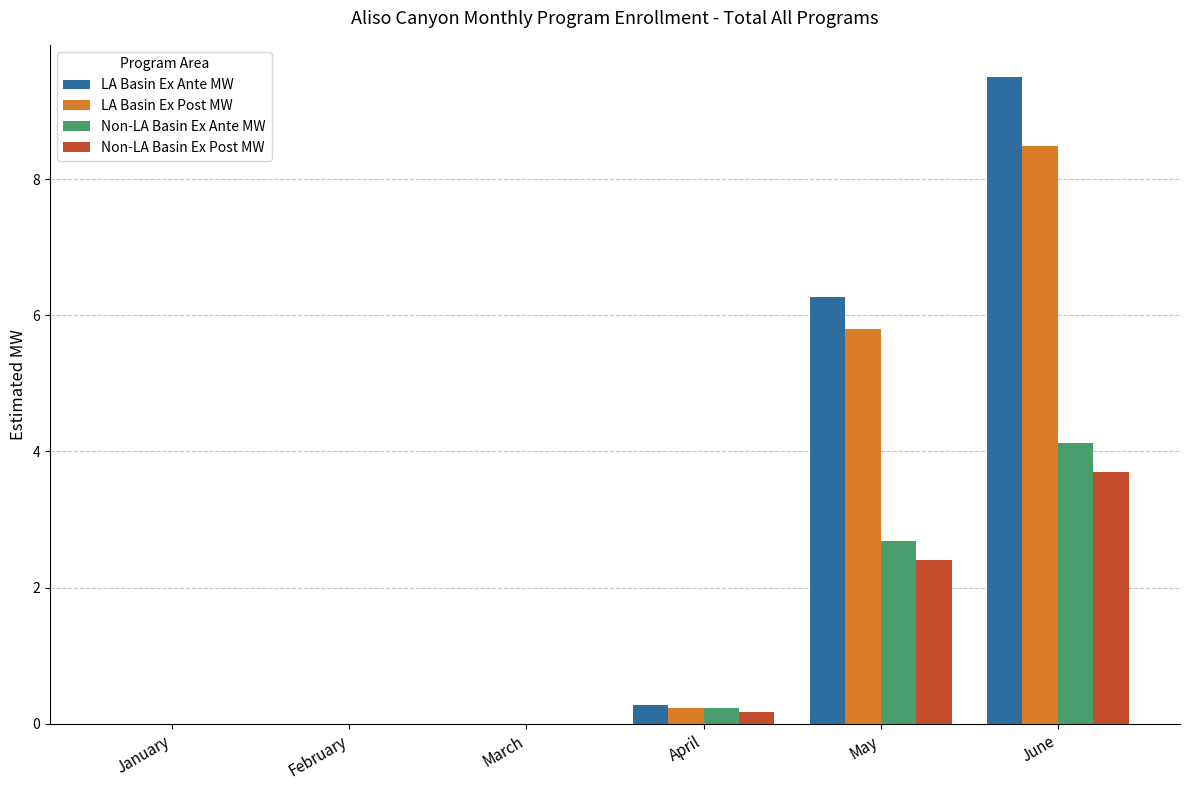

How many data points does each series have?

6